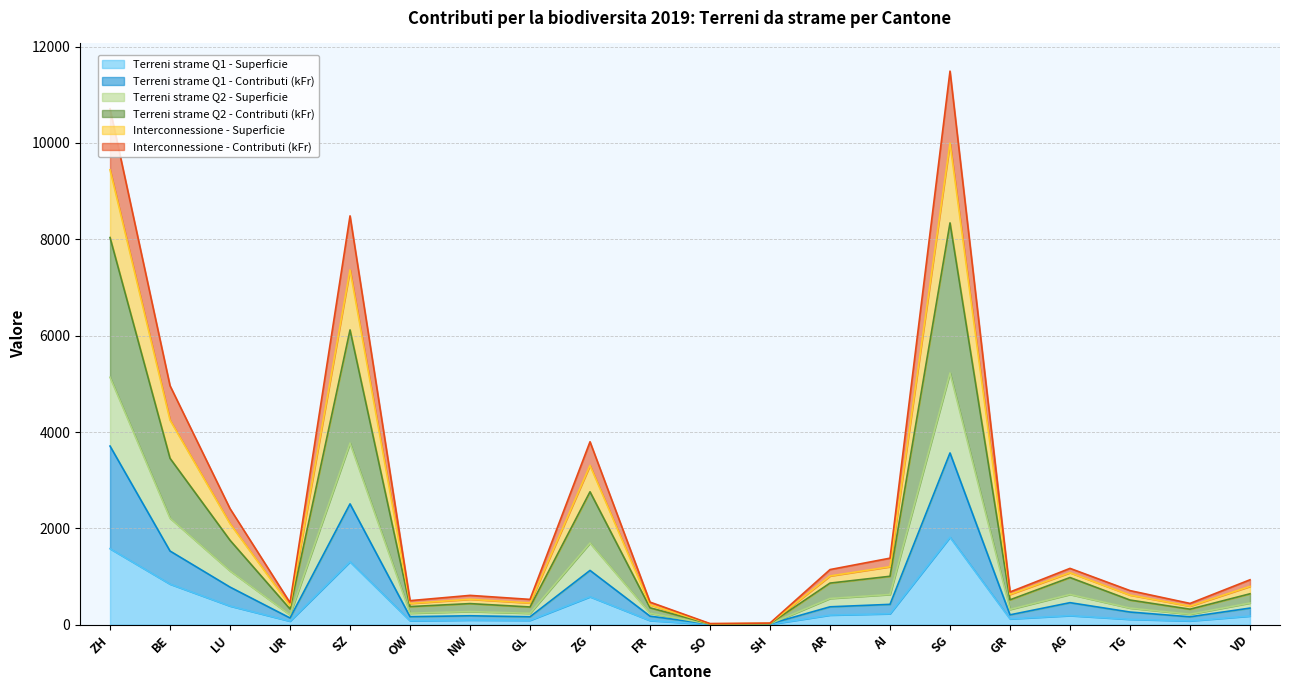

What are all the series names shown in the legend?

Terreni strame Q1 - Superficie, Terreni strame Q1 - Contributi (kFr), Terreni strame Q2 - Superficie, Terreni strame Q2 - Contributi (kFr), Interconnessione - Superficie, Interconnessione - Contributi (kFr)